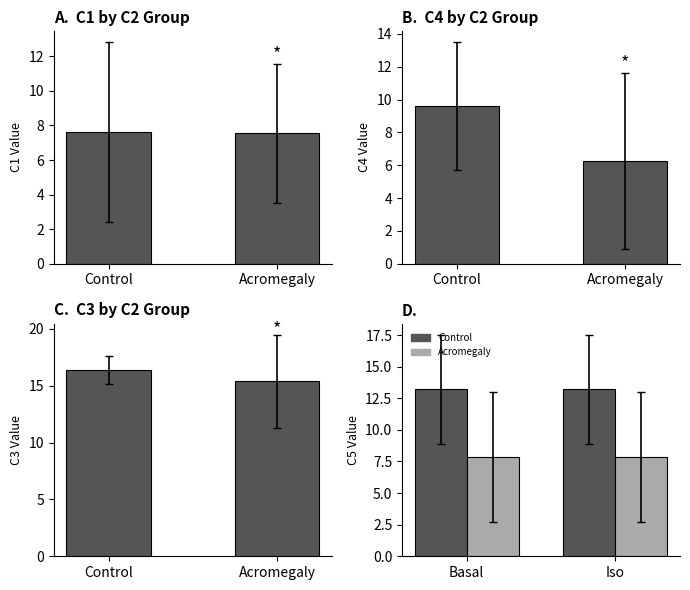

What is the sum of all Acromegaly values?

15.7